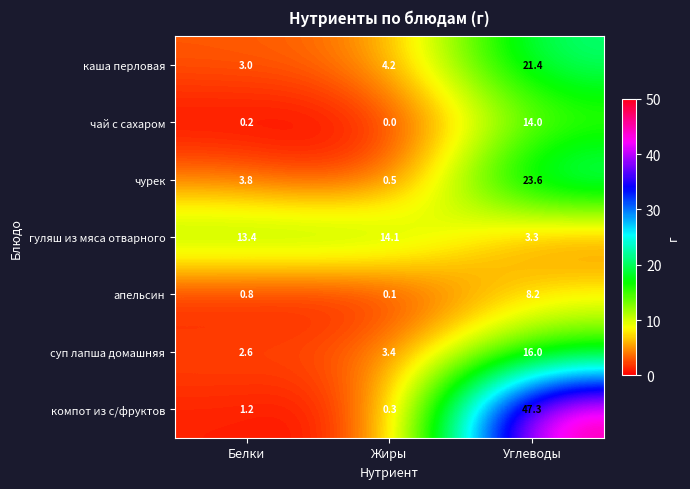

Is it true that каша перловая equals 4.2 at Жиры?

True